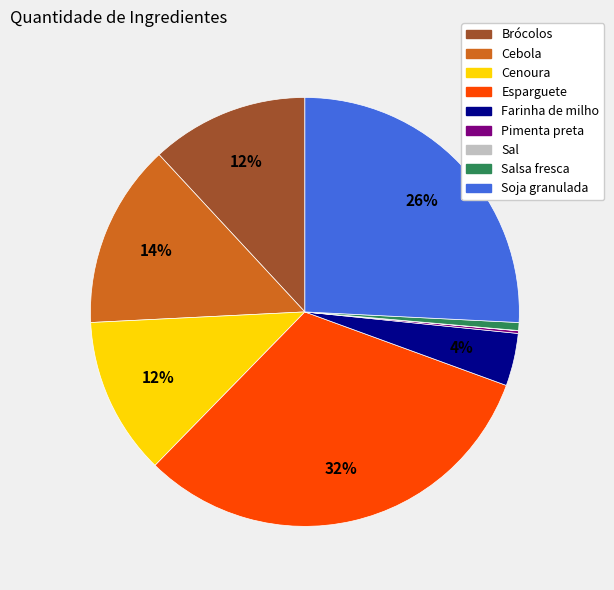

Is there any slice that represents more than half of the pie?

No